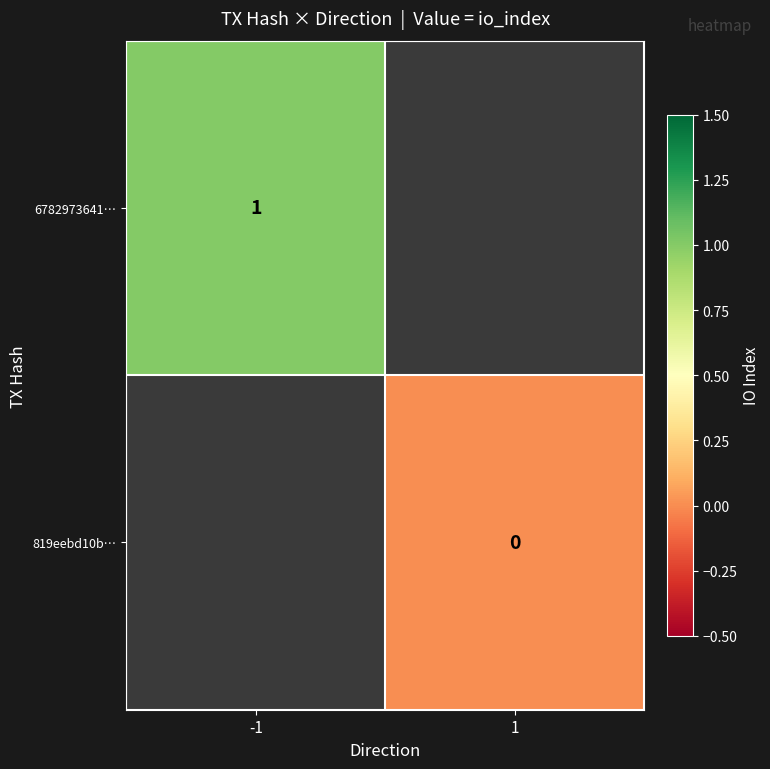

The value of 6782973641… at -1 is 1. True or false?

True